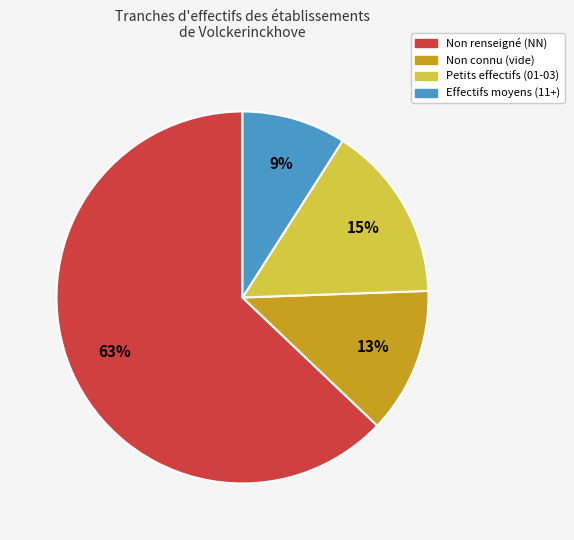

To the nearest percent, what is the average slice percentage?

25%